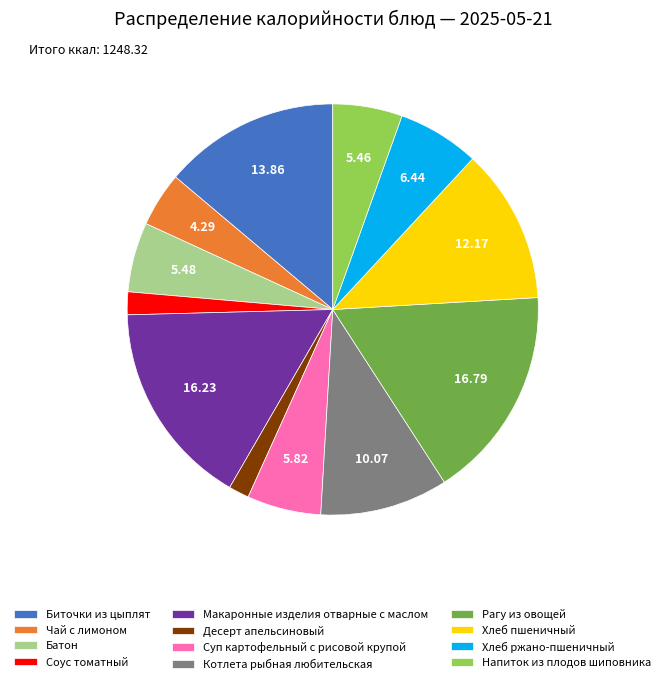

Between Хлеб пшеничный and Суп картофельный с рисовой крупой, which is larger?

Хлеб пшеничный